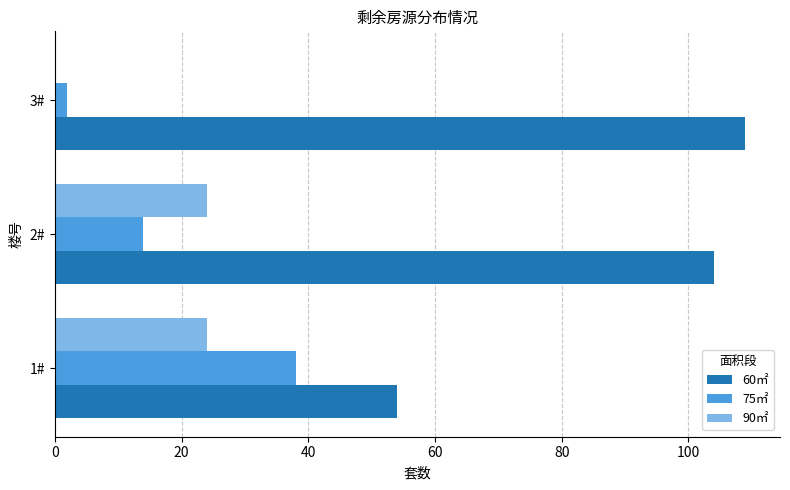

Which category has the highest value across all series?

3#